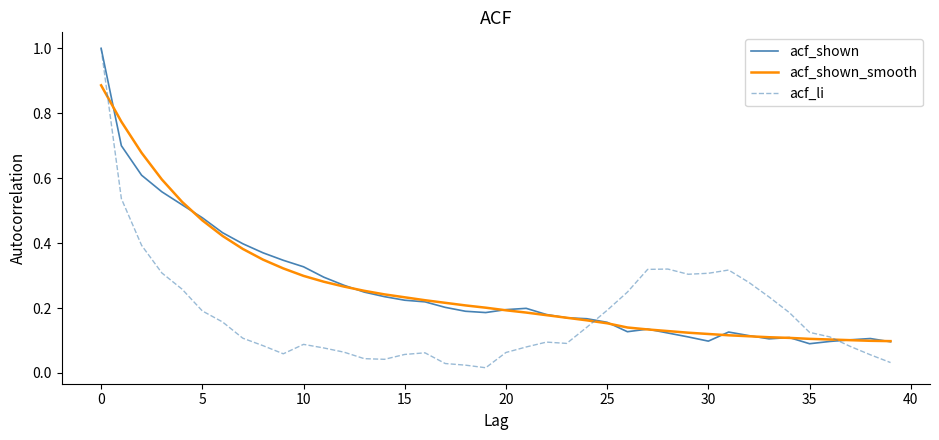

Which series has the largest range (max minus min)?

acf_li